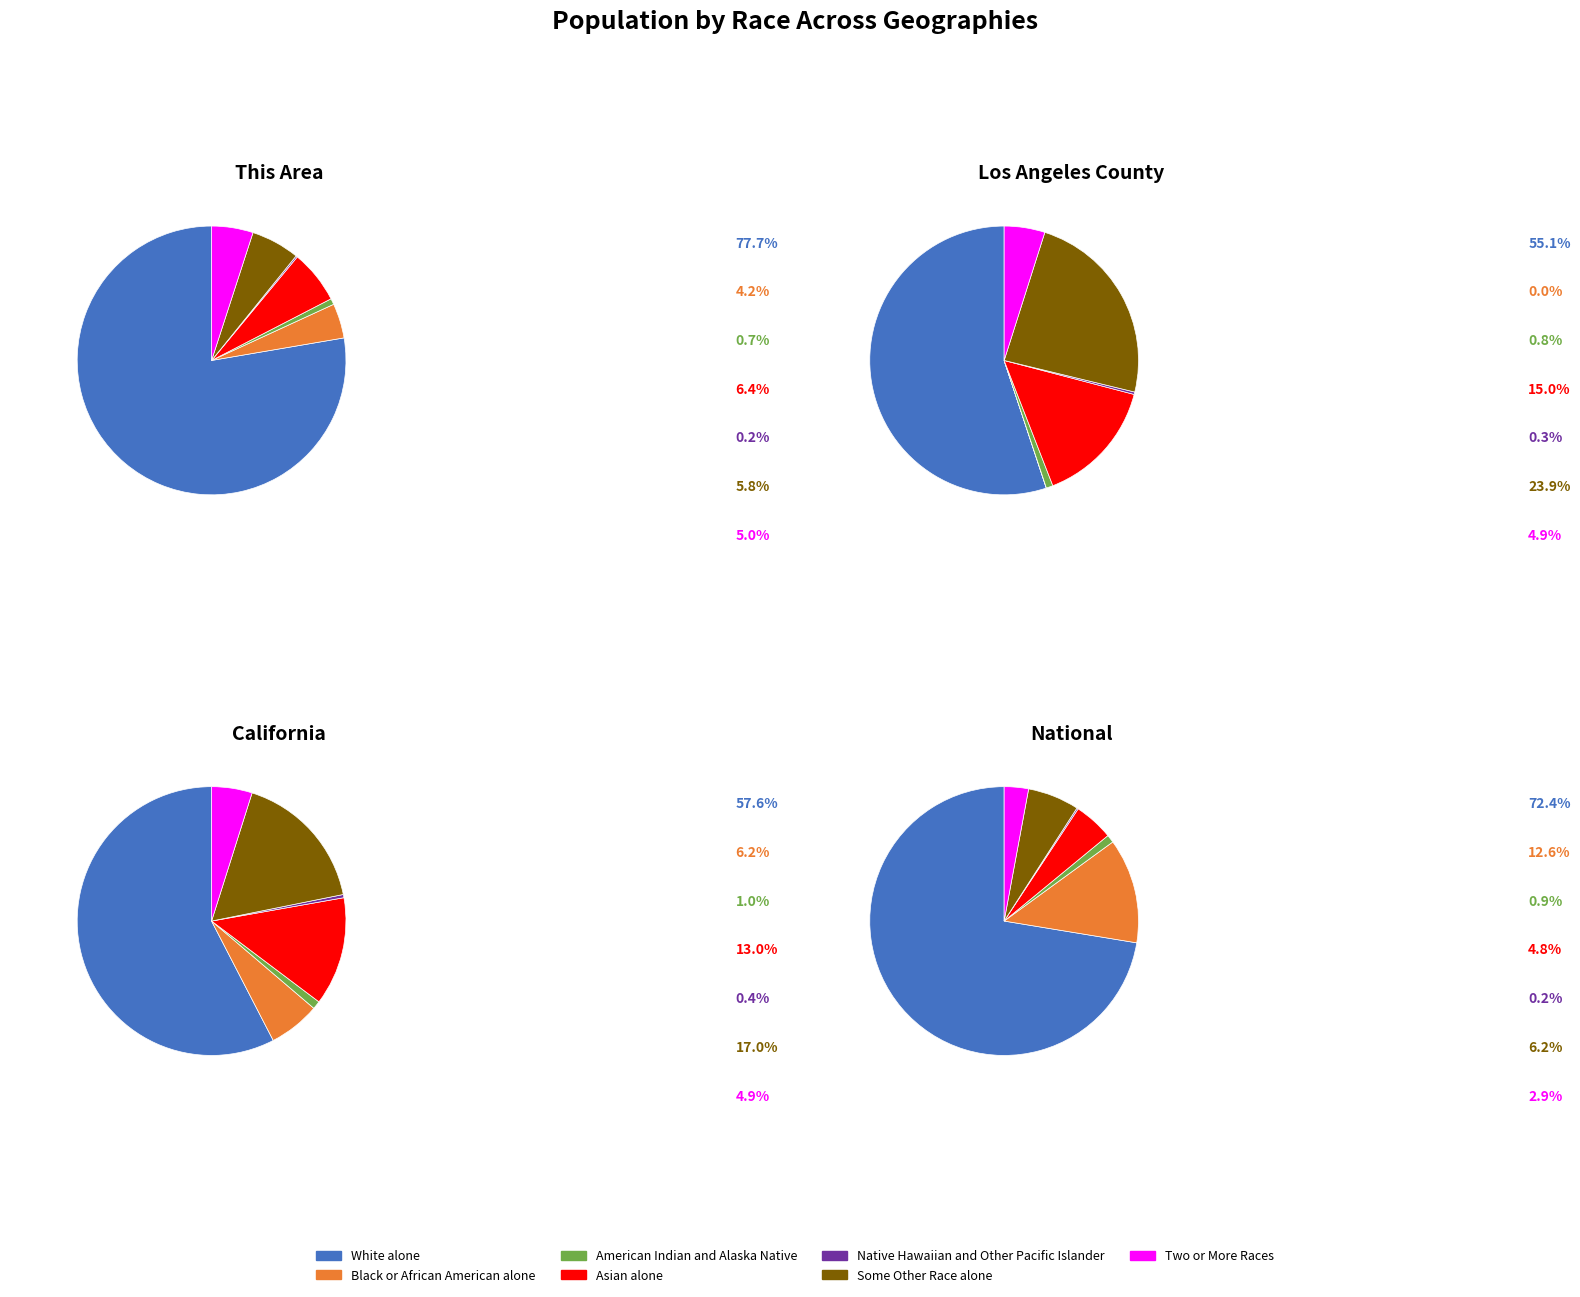

To the nearest percent, what percentage of the pie is Two or More Races?

5%